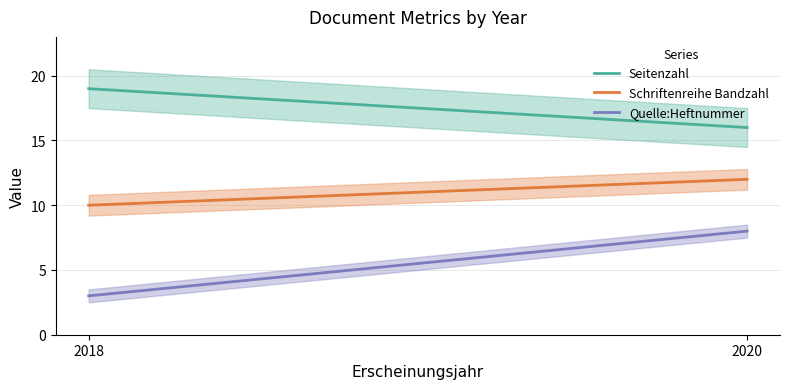

The Seitenzahl series shows 16 at 2020. True or false?

True